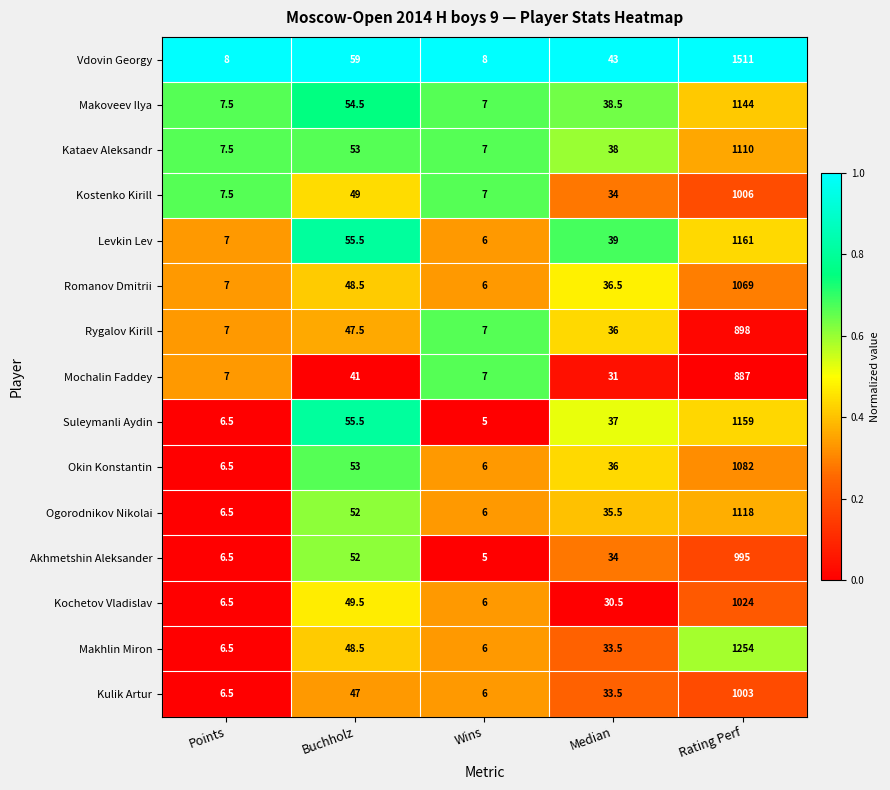

Where does the Okin Konstantin series first go above 36?

Buchholz